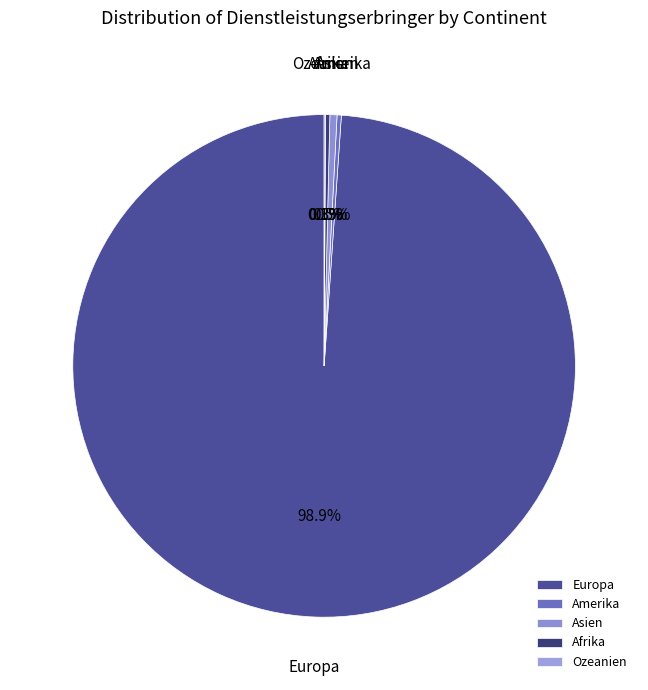

What is the largest slice in the pie chart?

Europa